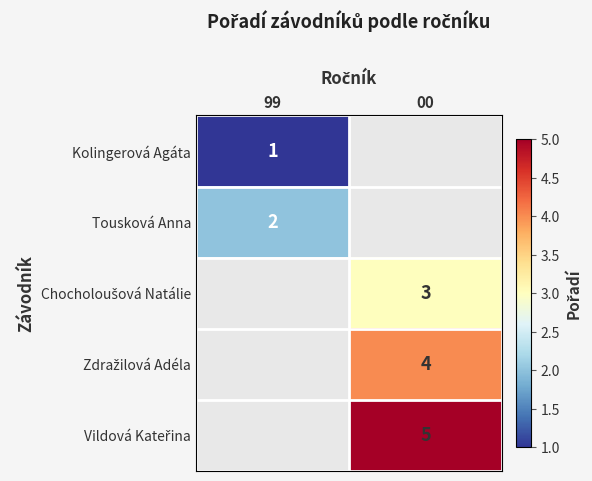

Is it true that Kolingerová Agáta equals 1 at 99?

True